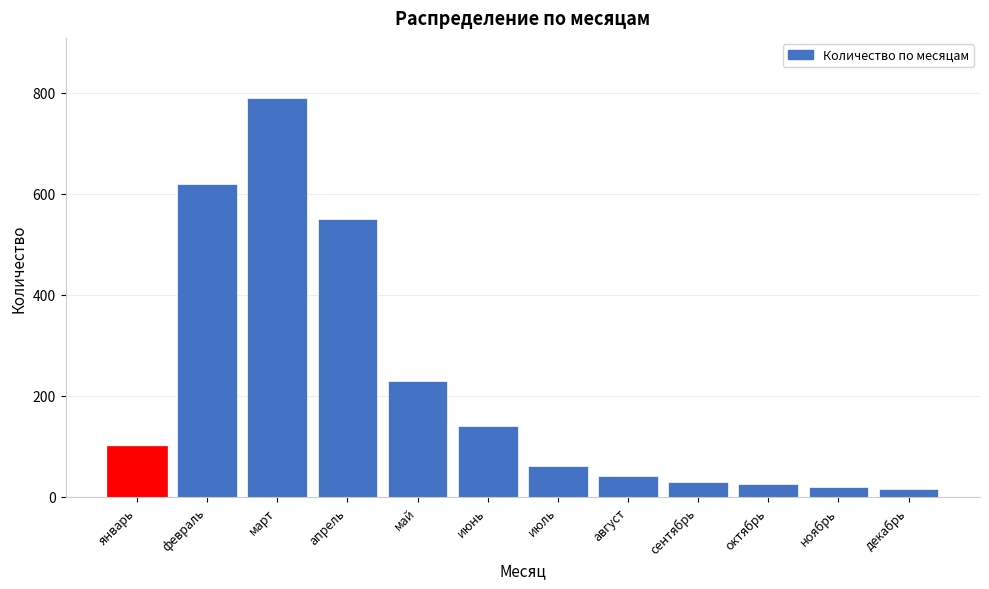

Reading right to left, list all the values displayed in this chart.

декабрь=15	ноябрь=20	октябрь=25	сентябрь=30	август=40	июль=60	июнь=140	май=230	апрель=550	март=790	февраль=620	январь=100